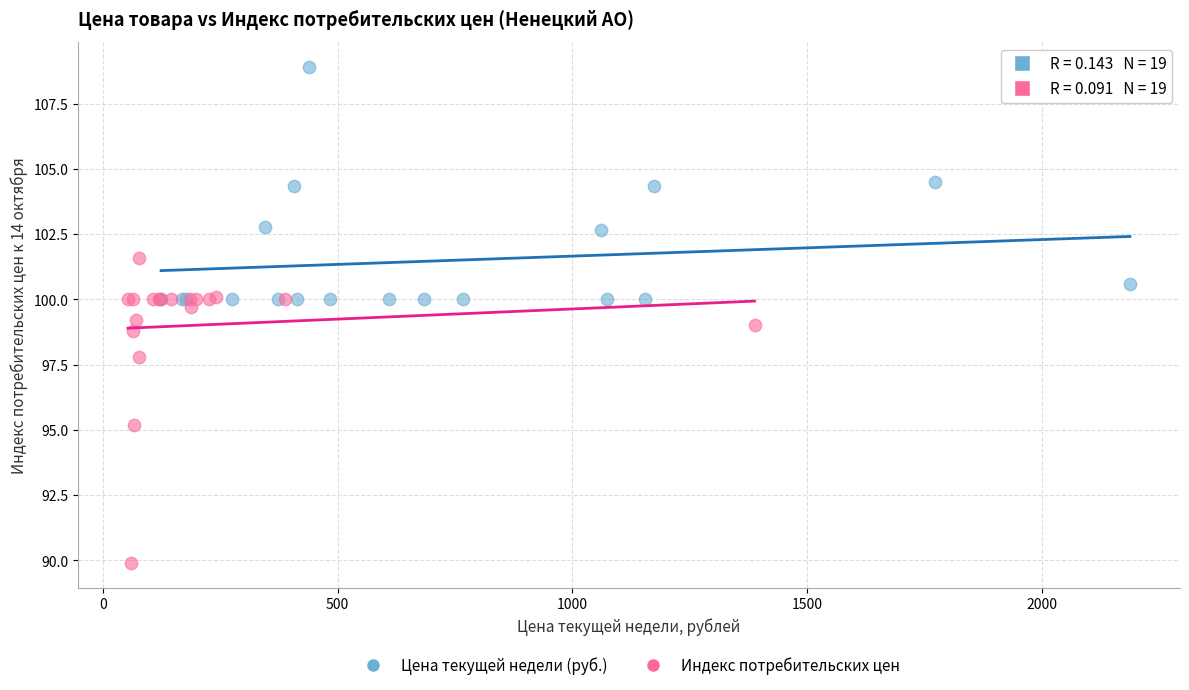

Which series reaches the maximum Y coordinate?

Цена текущей недели (руб.)